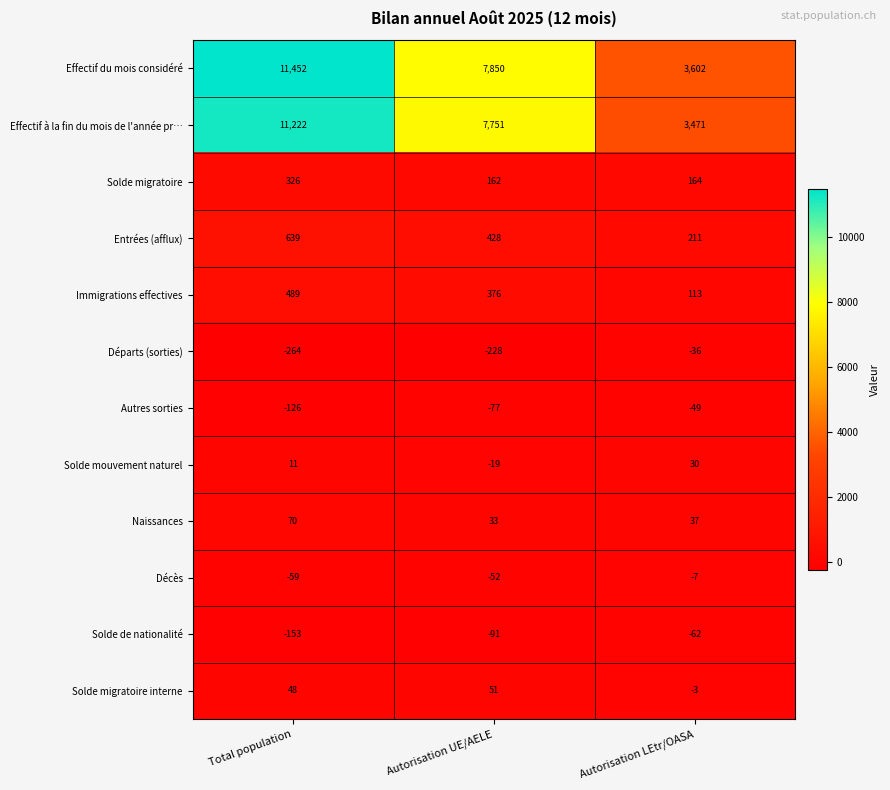

How many positive values does the Solde migratoire interne series have?

2